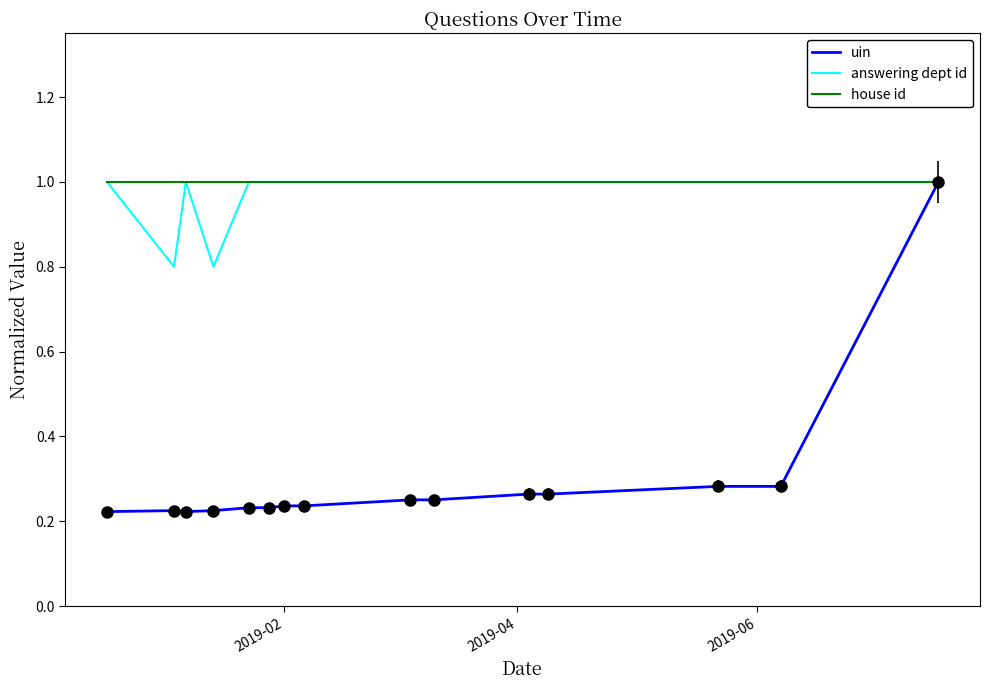

Which series has the widest spread of values?

uin